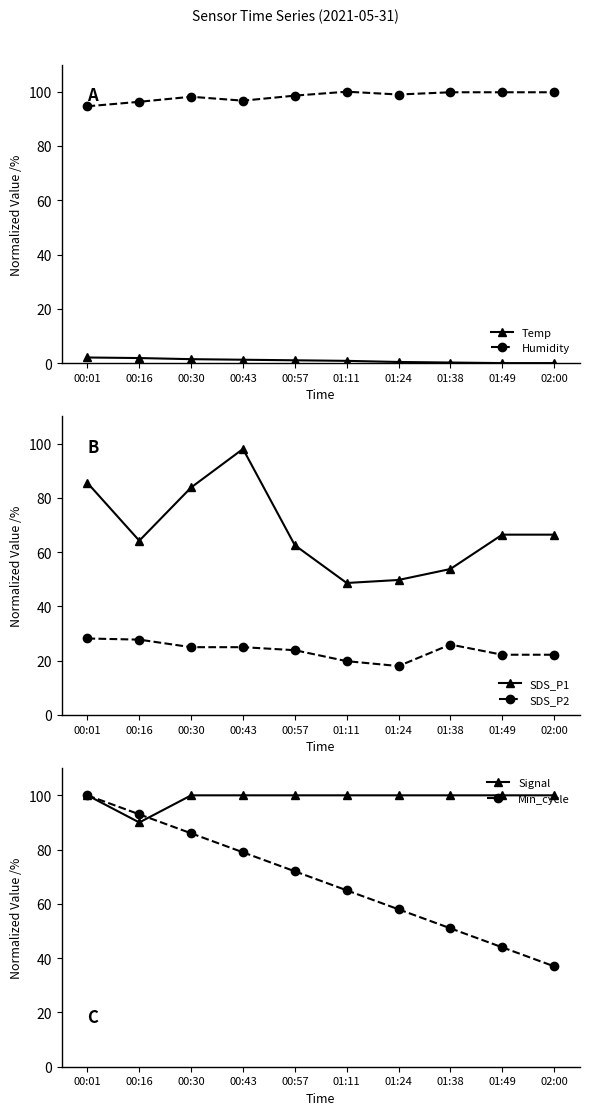

Between 00:30 and 00:43, which series saw the biggest shift?

SDS_P1